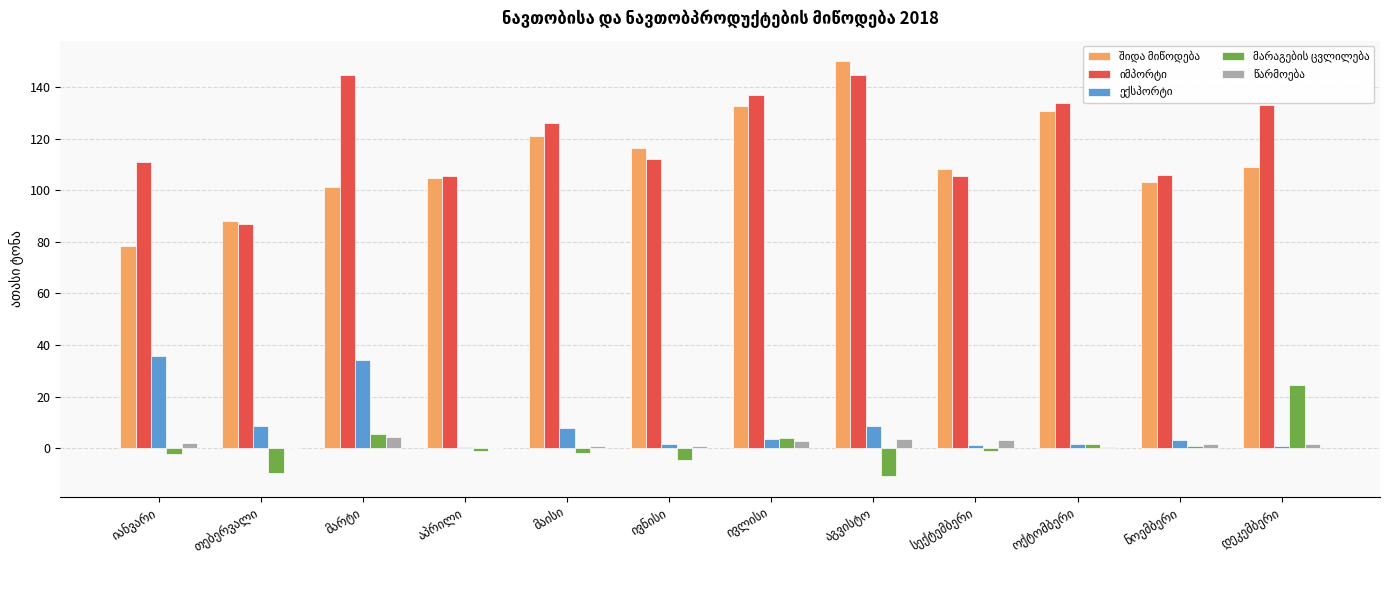

Are the bars grouped side by side (vs. stacked)?

Yes